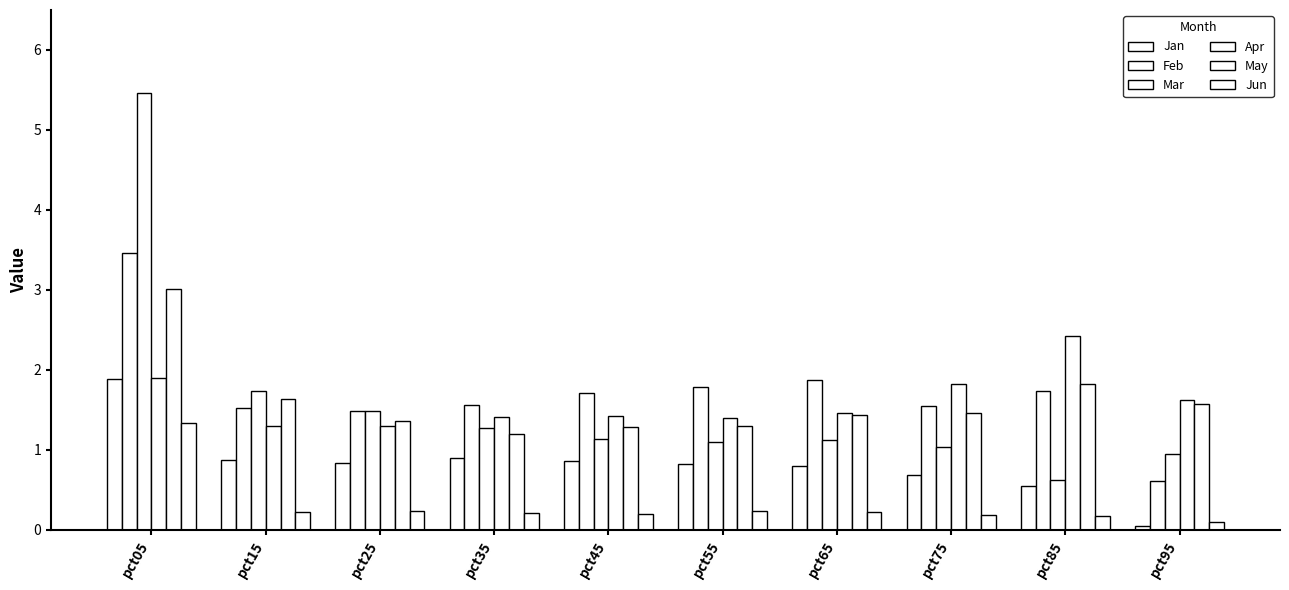

What is the total value across all series at pct35?

6.6